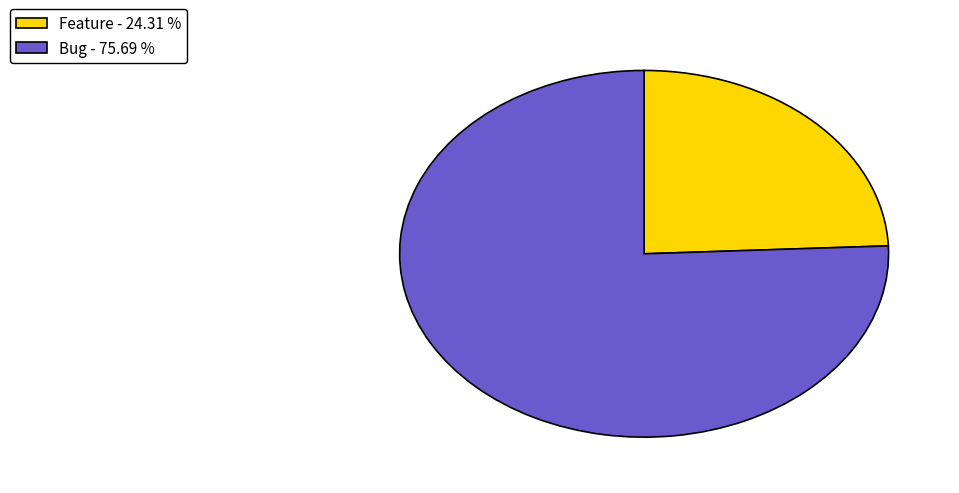

Combined, do Bug - 75.69 % and Feature - 24.31 % account for over 50%?

Yes